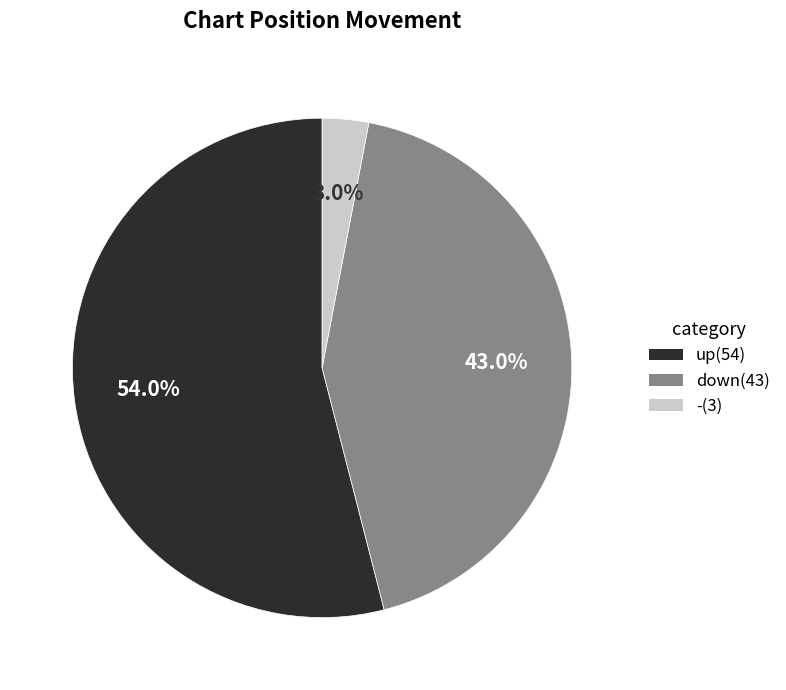

Which category has the smallest portion of the pie?

-